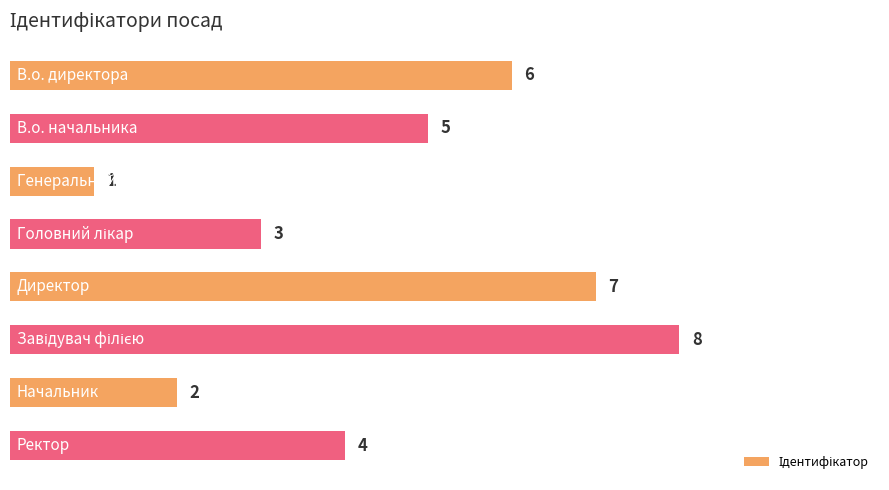

Count the values in the range 3 to 7.

5